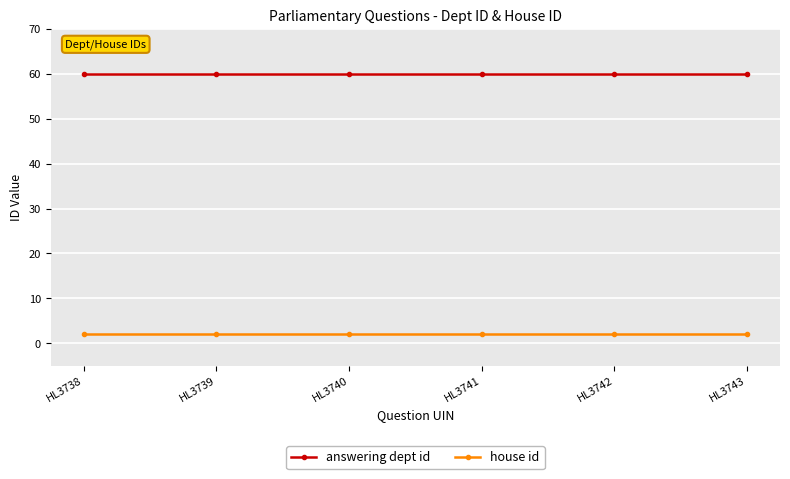

What is the value of the house id point at the 1st from the left?

2